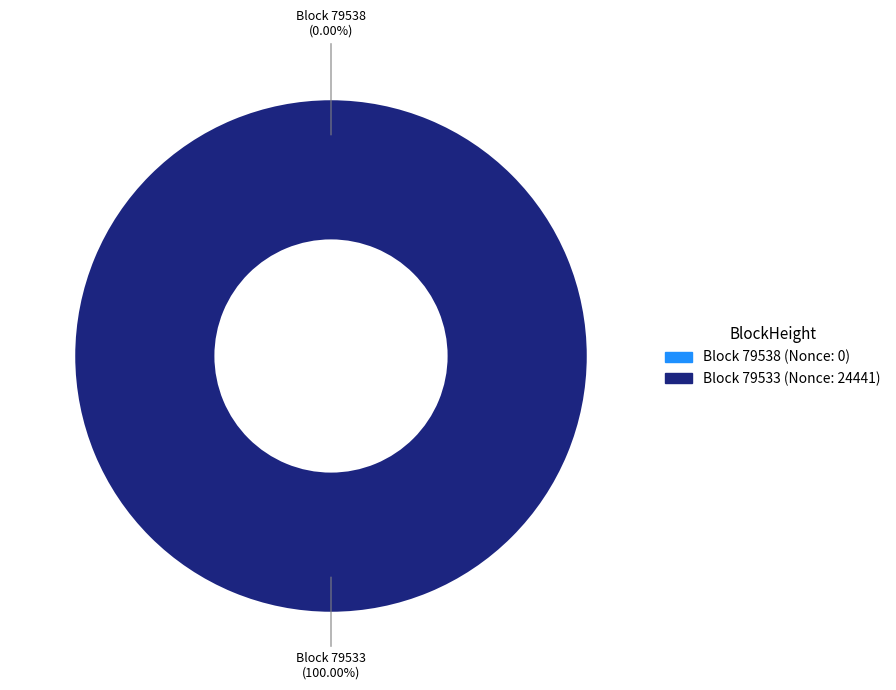

The 79538 slice represents 6% of the pie. True or false?

False